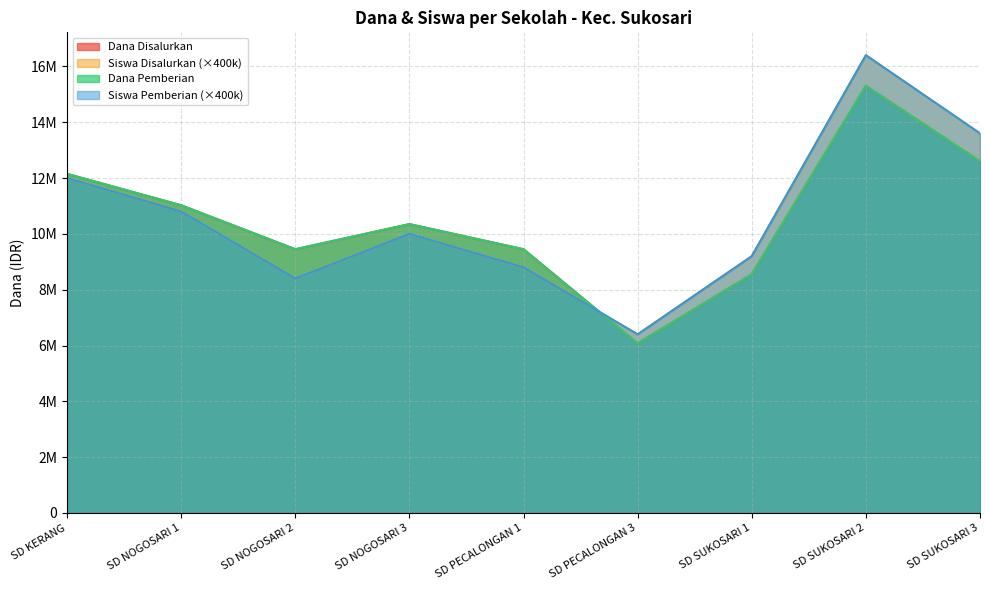

What is the difference between the highest and lowest values at SD PECALONGAN 3?

325000